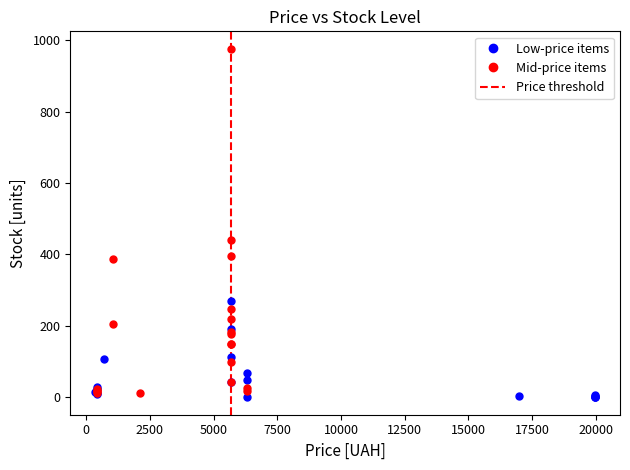

Which series has the largest Y range (max minus min)?

Mid-price items